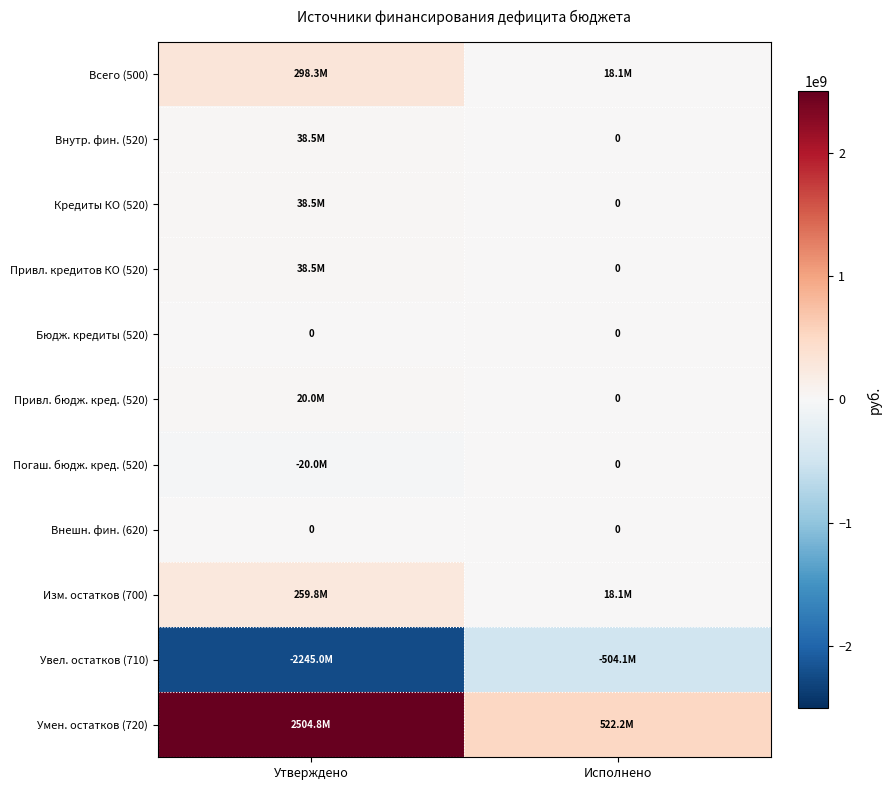

How many values in Внутр. фин. (520) are above zero?

1